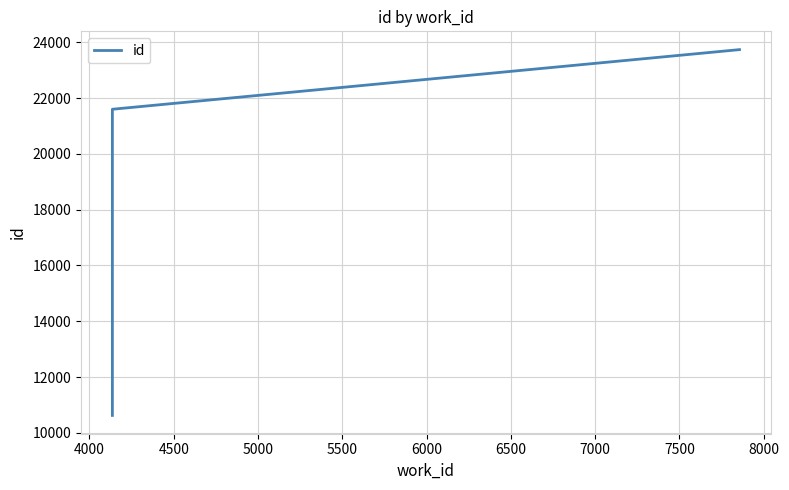

True or false: there are more than 1 points higher than both neighbors.

False